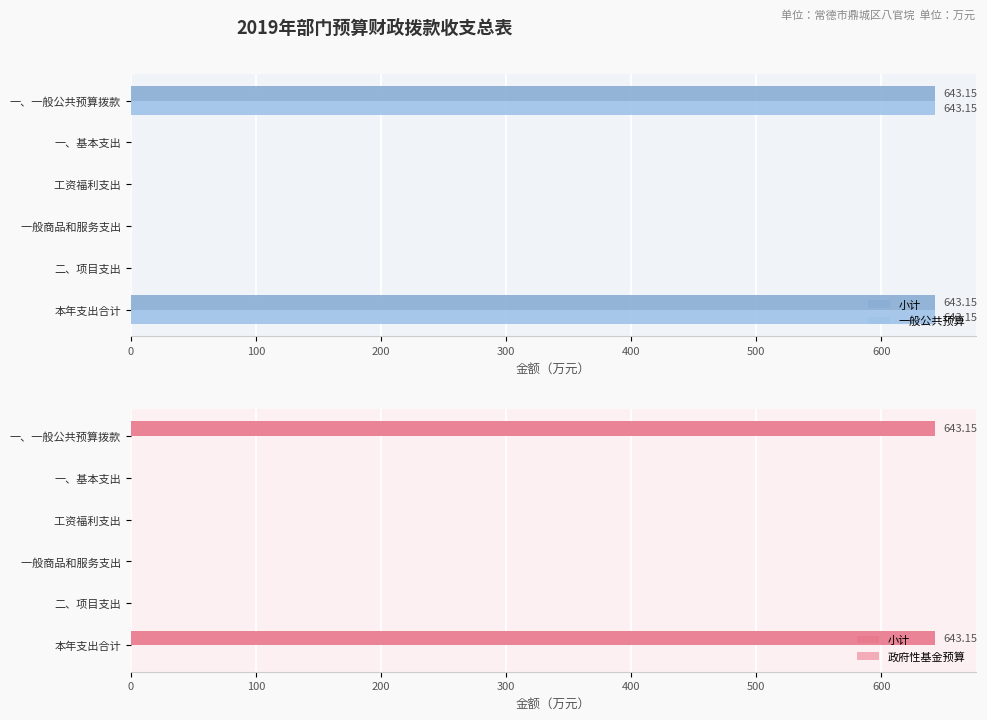

The value of 一般公共预算 at 一般商品和服务支出 is 0.0. True or false?

True